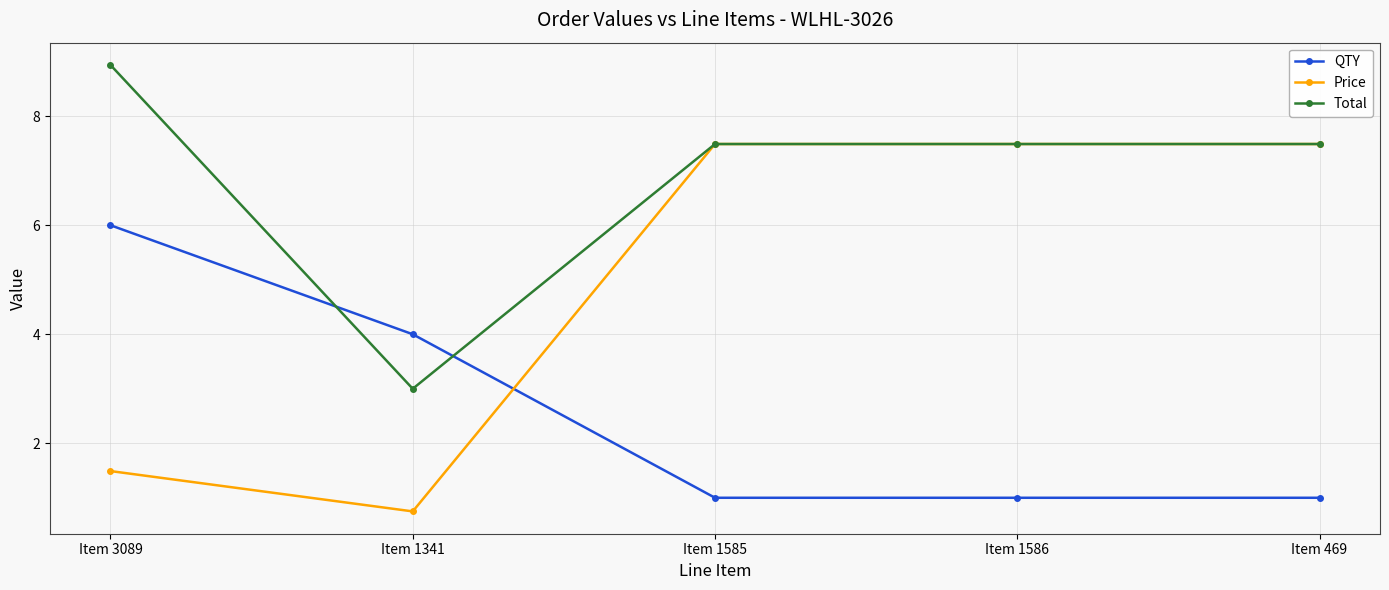

True or false: QTY has a value of 10.4 at Item 3089.

False